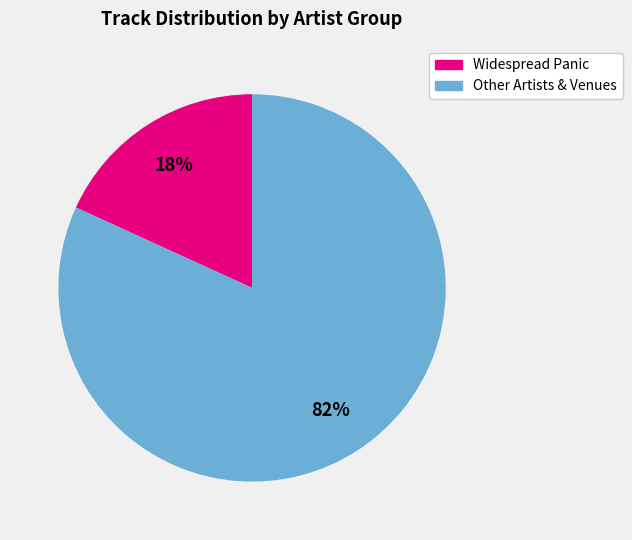

To the nearest percent, what is the average slice percentage?

50%